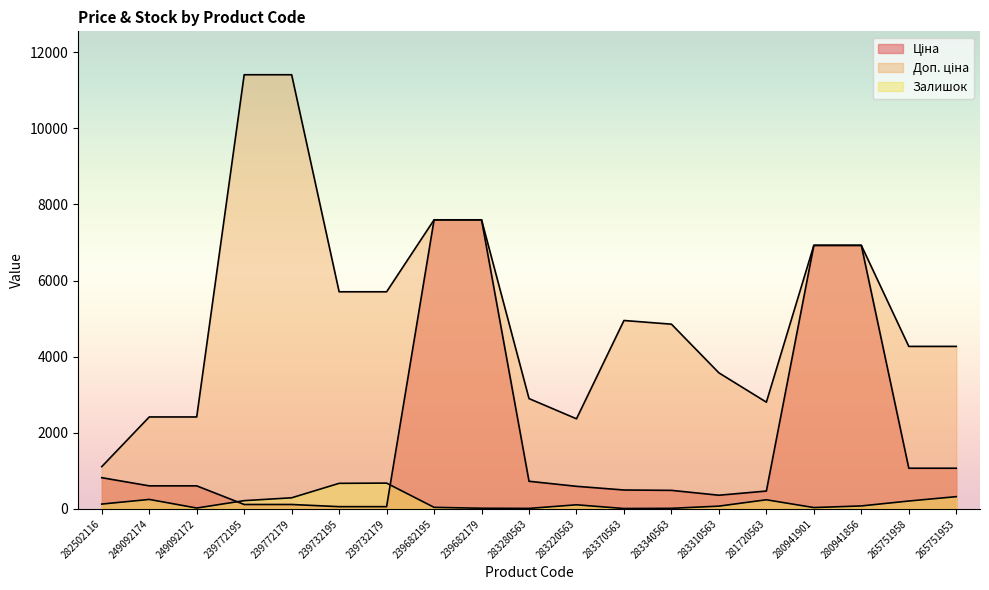

What is the average value of the Доп. ціна series?

5221.0